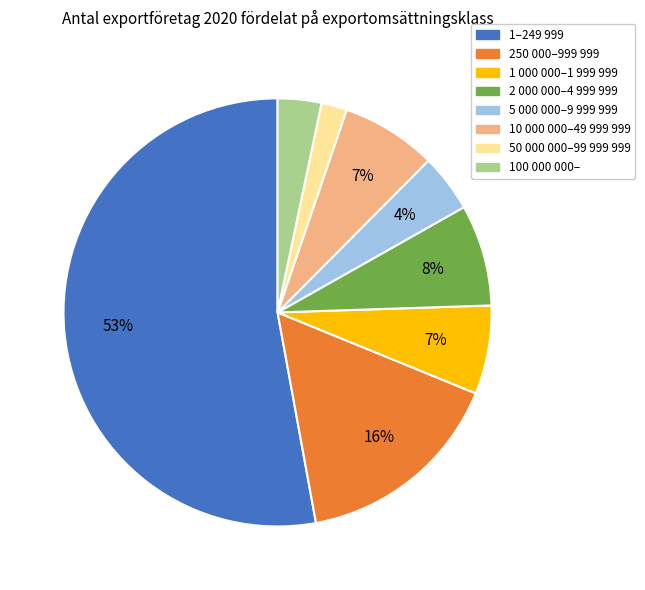

Do 10 000 000–49 999 999 and 1–249 999 together represent more than half of the pie?

Yes